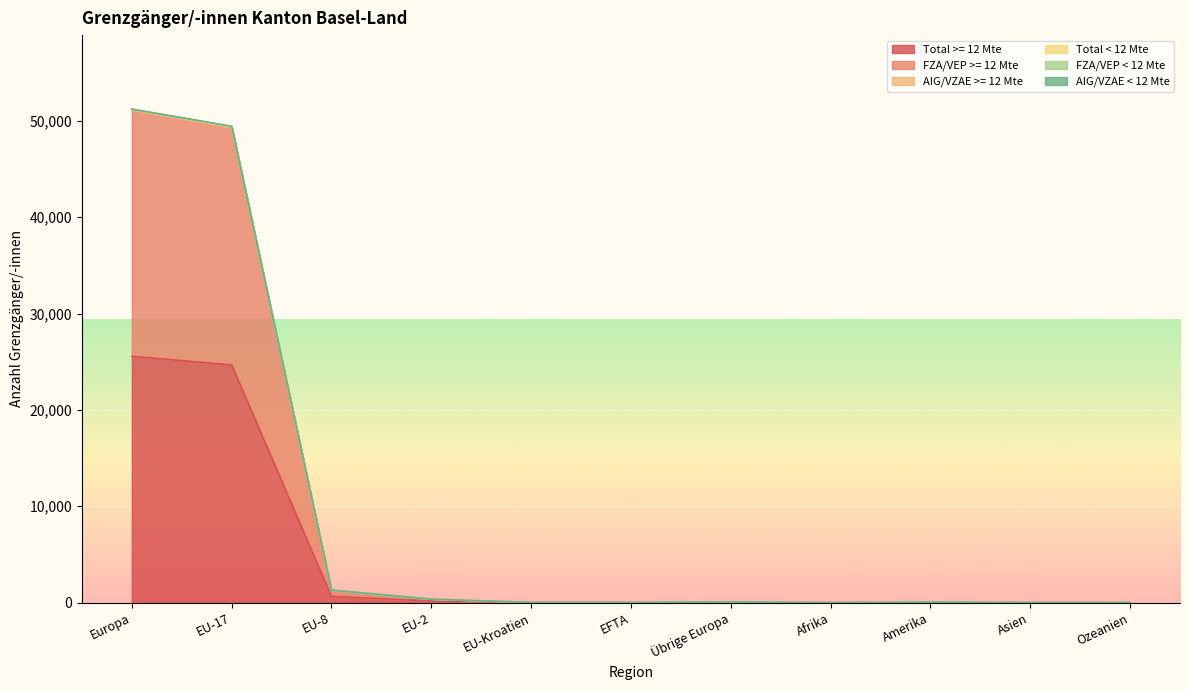

Is the value of FZA/VEP >= 12 Mte at EU-Kroatien greater than the value of FZA/VEP < 12 Mte at Amerika?

No